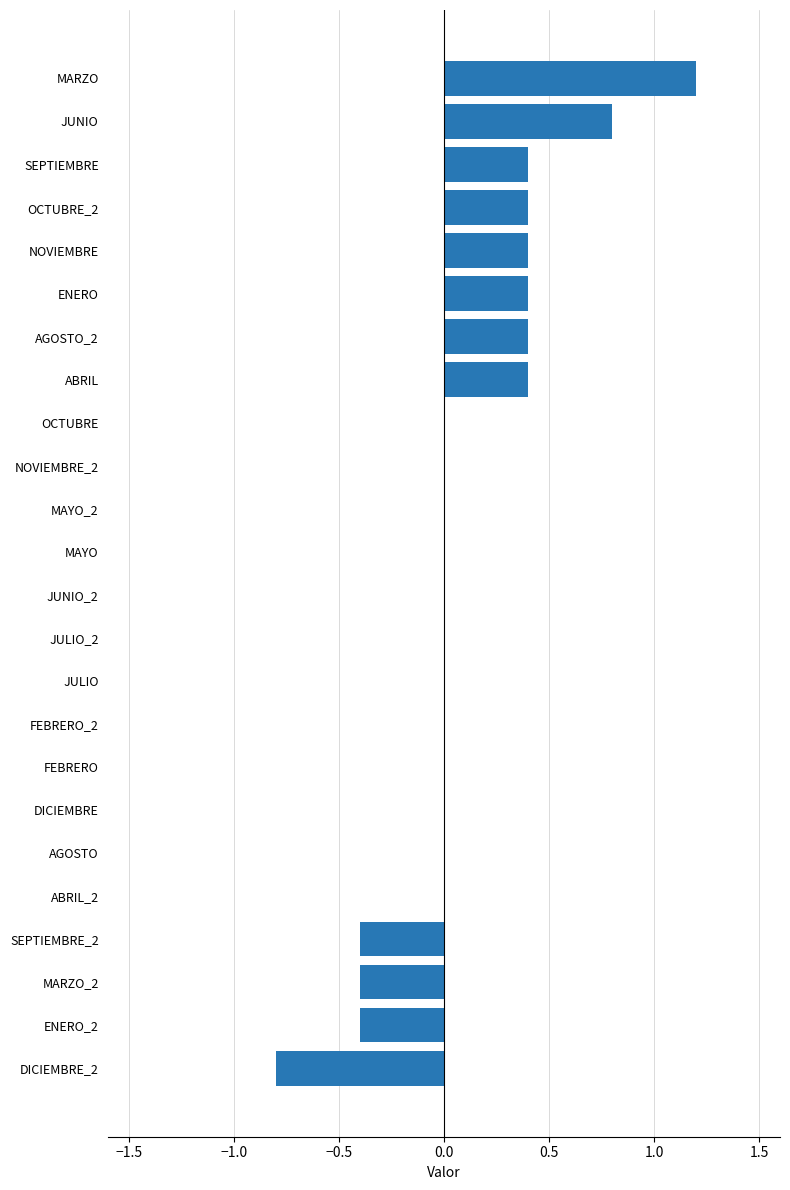

Are the bars horizontal?

Yes